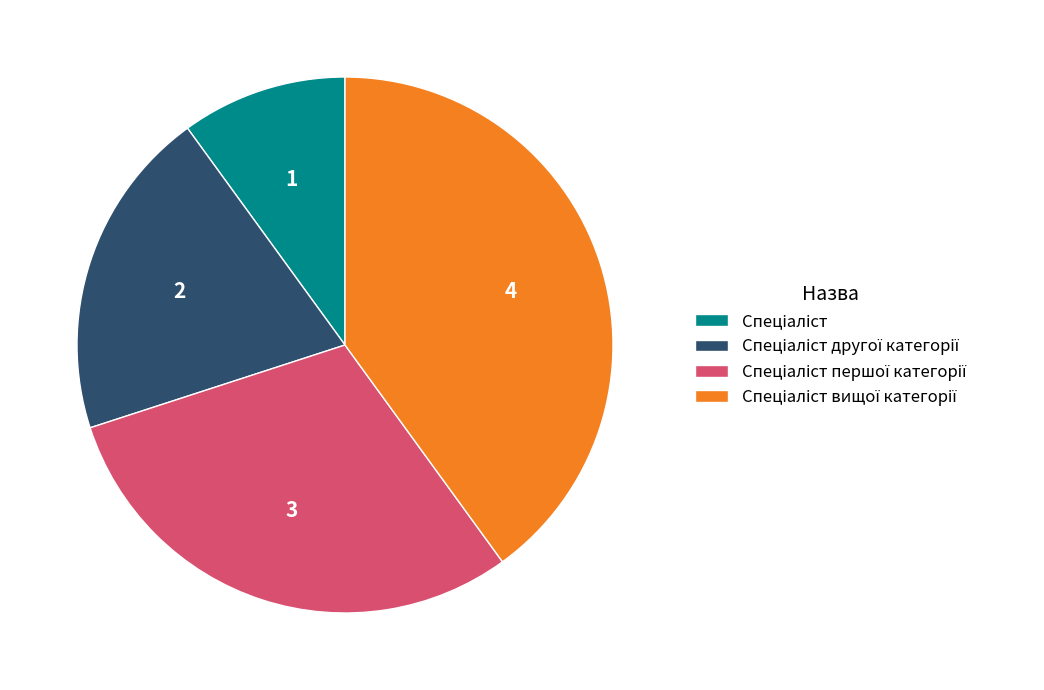

Does any single category account for the majority?

No